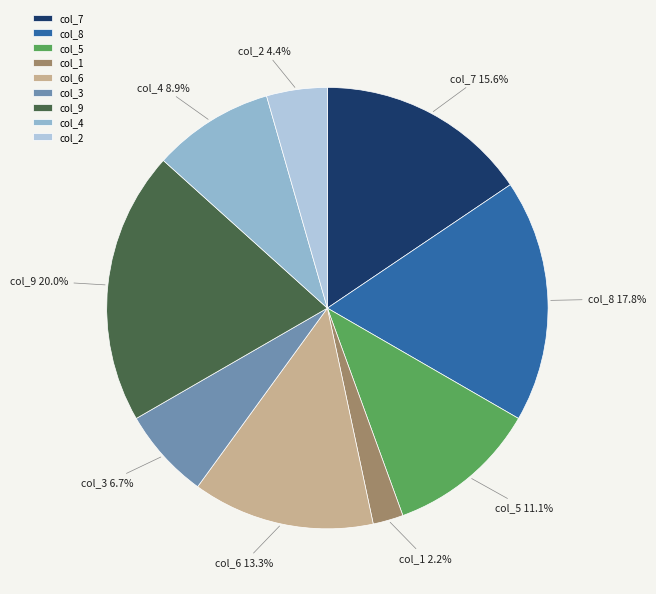

Do col_9 and col_6 together represent more than half of the pie?

No